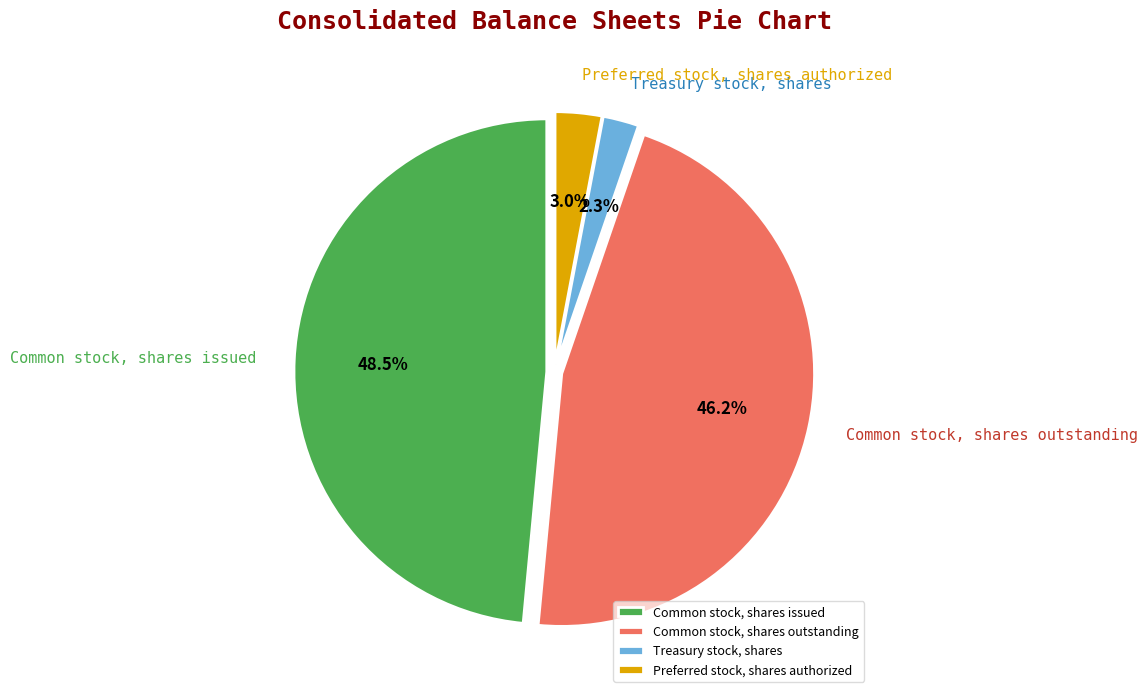

True or false: Preferred stock, shares authorized accounts for 3% of the total.

True